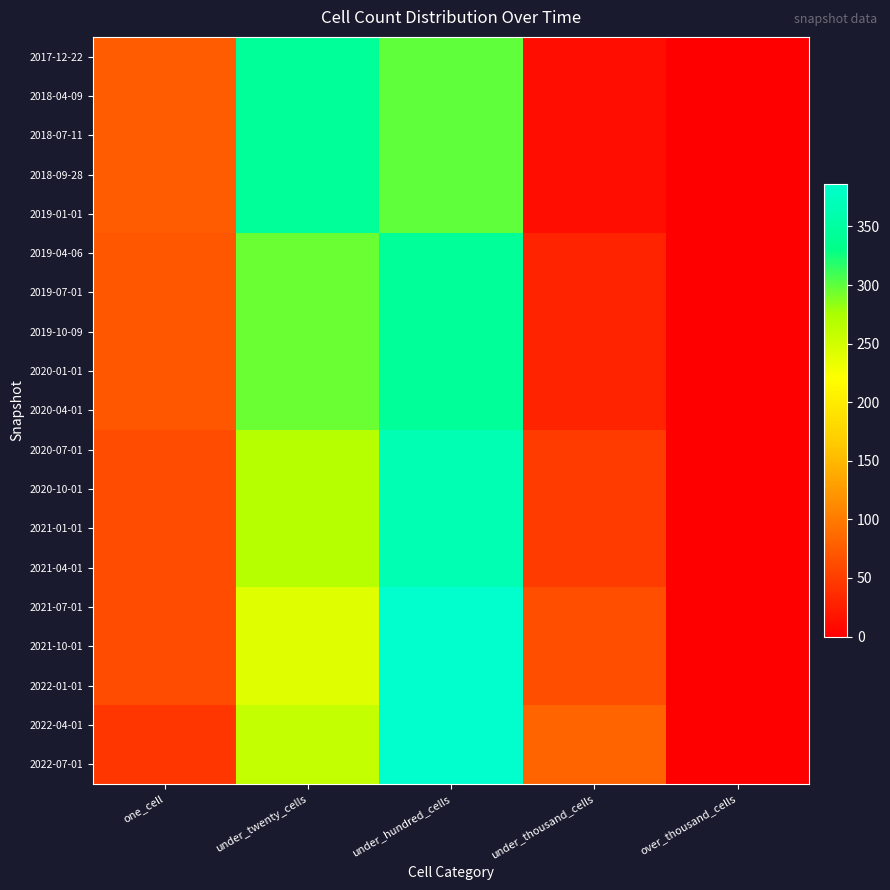

Reading left to right, extract all data points from this chart.

2017-12-22: one_cell=75	under_twenty_cells=344	under_hundred_cells=299	under_thousand_cells=11	over_thousand_cells=0
2018-04-09: one_cell=75	under_twenty_cells=344	under_hundred_cells=299	under_thousand_cells=11	over_thousand_cells=0
2018-07-11: one_cell=75	under_twenty_cells=344	under_hundred_cells=299	under_thousand_cells=11	over_thousand_cells=0
2018-09-28: one_cell=75	under_twenty_cells=344	under_hundred_cells=299	under_thousand_cells=11	over_thousand_cells=0
2019-01-01: one_cell=75	under_twenty_cells=344	under_hundred_cells=299	under_thousand_cells=11	over_thousand_cells=0
2019-04-06: one_cell=71	under_twenty_cells=296	under_hundred_cells=345	under_thousand_cells=30	over_thousand_cells=0
2019-07-01: one_cell=71	under_twenty_cells=296	under_hundred_cells=345	under_thousand_cells=30	over_thousand_cells=0
2019-10-09: one_cell=71	under_twenty_cells=296	under_hundred_cells=345	under_thousand_cells=30	over_thousand_cells=0
2020-01-01: one_cell=71	under_twenty_cells=296	under_hundred_cells=345	under_thousand_cells=30	over_thousand_cells=0
2020-04-01: one_cell=71	under_twenty_cells=296	under_hundred_cells=345	under_thousand_cells=30	over_thousand_cells=0
2020-07-01: one_cell=63	under_twenty_cells=267	under_hundred_cells=366	under_thousand_cells=49	over_thousand_cells=0
2020-10-01: one_cell=63	under_twenty_cells=267	under_hundred_cells=366	under_thousand_cells=49	over_thousand_cells=0
2021-01-01: one_cell=63	under_twenty_cells=267	under_hundred_cells=366	under_thousand_cells=49	over_thousand_cells=0
2021-04-01: one_cell=63	under_twenty_cells=267	under_hundred_cells=366	under_thousand_cells=49	over_thousand_cells=0
2021-07-01: one_cell=62	under_twenty_cells=241	under_hundred_cells=386	under_thousand_cells=64	over_thousand_cells=0
2021-10-01: one_cell=62	under_twenty_cells=241	under_hundred_cells=386	under_thousand_cells=64	over_thousand_cells=0
2022-01-01: one_cell=62	under_twenty_cells=241	under_hundred_cells=386	under_thousand_cells=64	over_thousand_cells=0
2022-04-01: one_cell=45	under_twenty_cells=259	under_hundred_cells=385	under_thousand_cells=82	over_thousand_cells=0
2022-07-01: one_cell=45	under_twenty_cells=259	under_hundred_cells=385	under_thousand_cells=82	over_thousand_cells=0